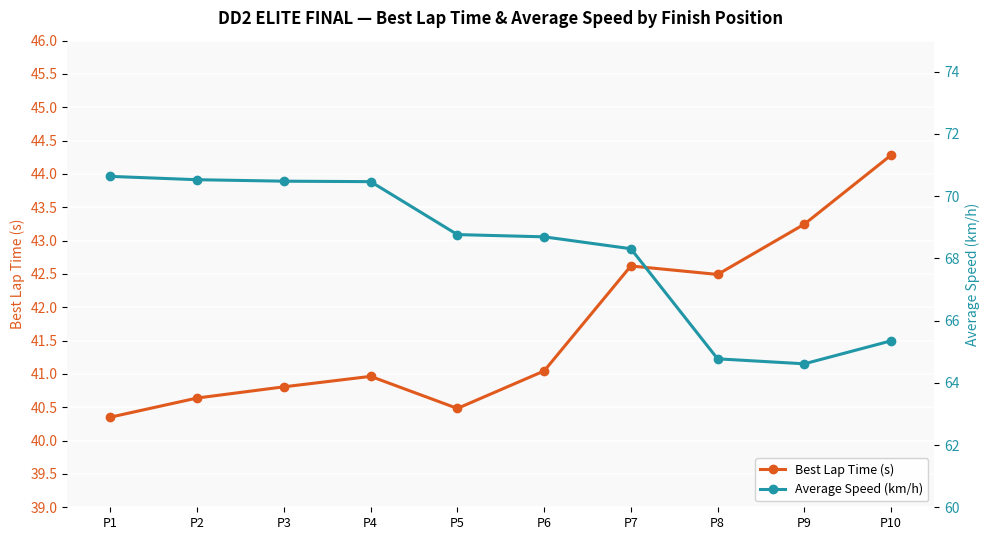

What is the difference between the second highest and second lowest values in the Best Lap Time (s) series?

2.8